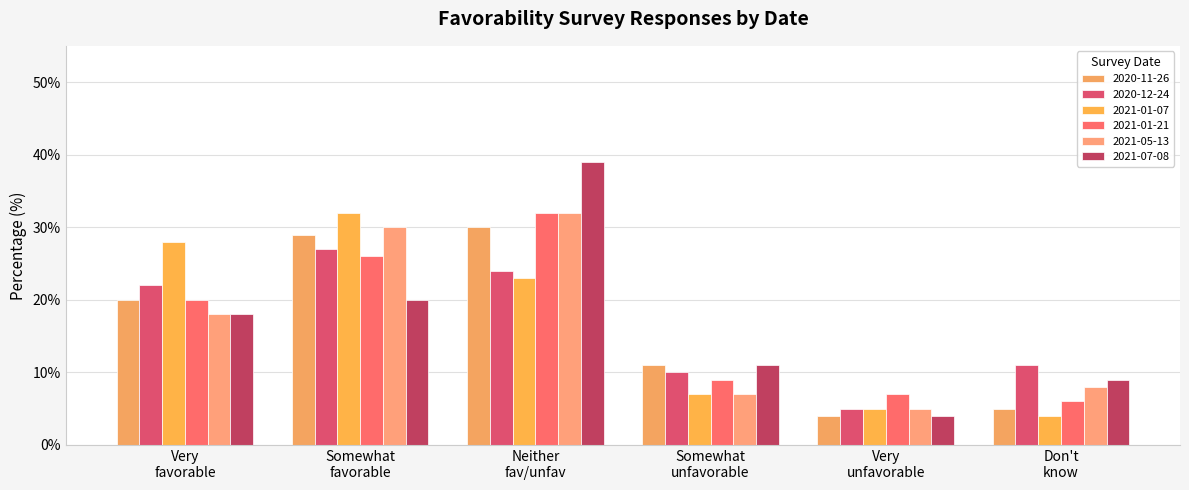

How many values in the 2021-01-21 series are below 20?

3